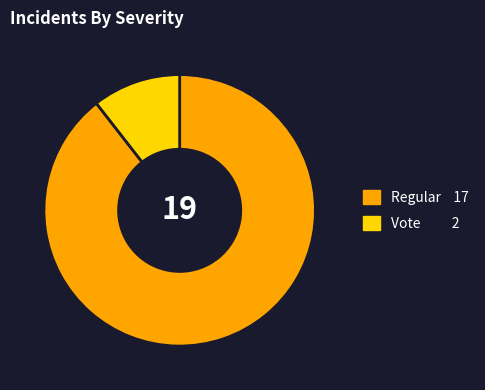

Which slice represents more than half of the pie?

Regular (io_index=17)